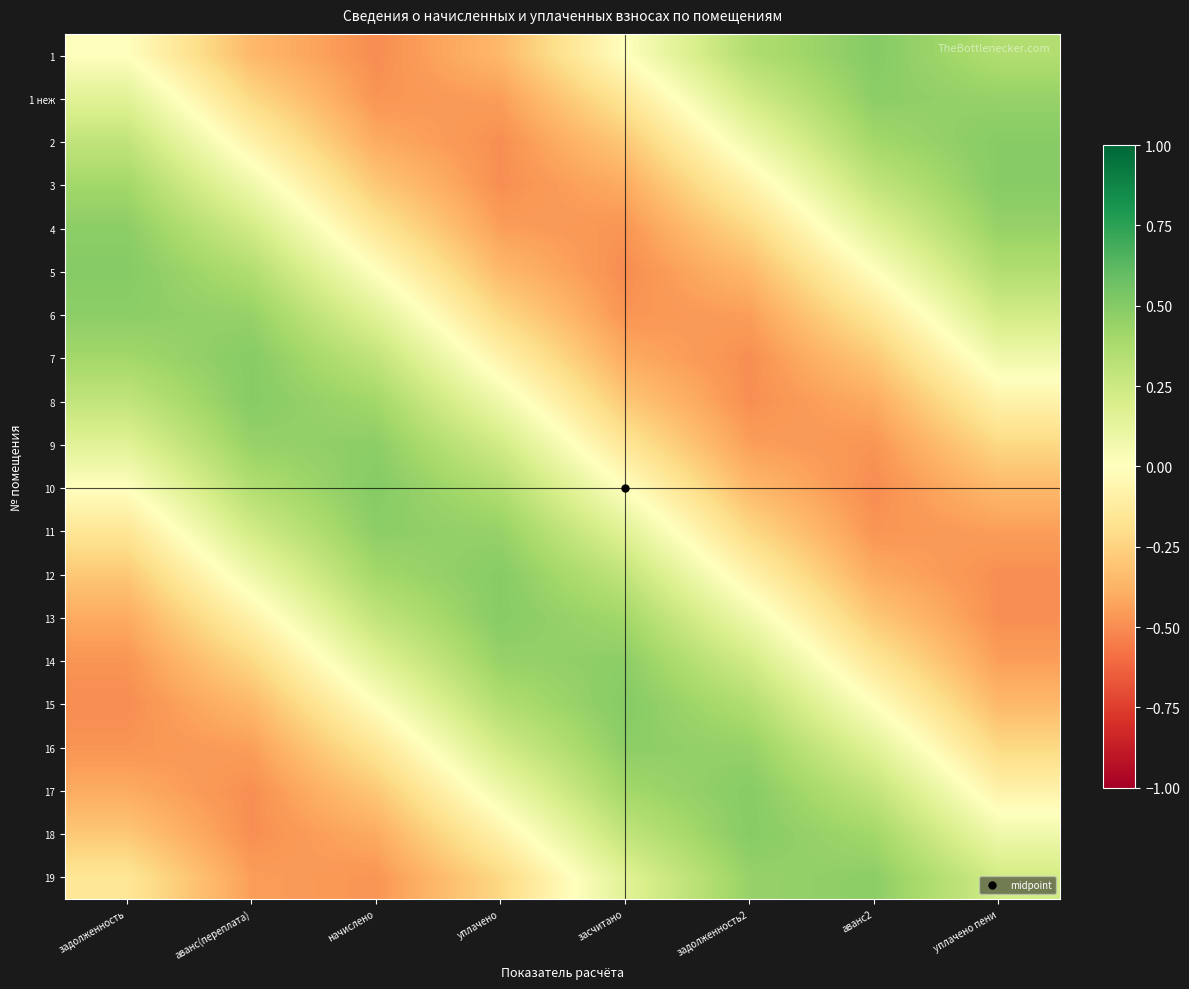

Rank the series at аванс(переплата) from highest to lowest value.

7, 8, 9, 6, 10, 5, 4, 11, 12, 3, 13, 2, 14, 1 неж, 1, 15, 16, 19, 17, 18